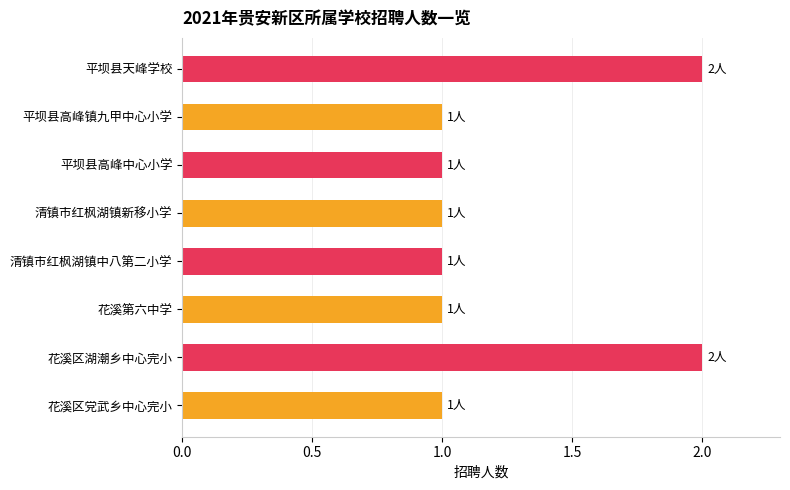

How many data points does each series have?

8